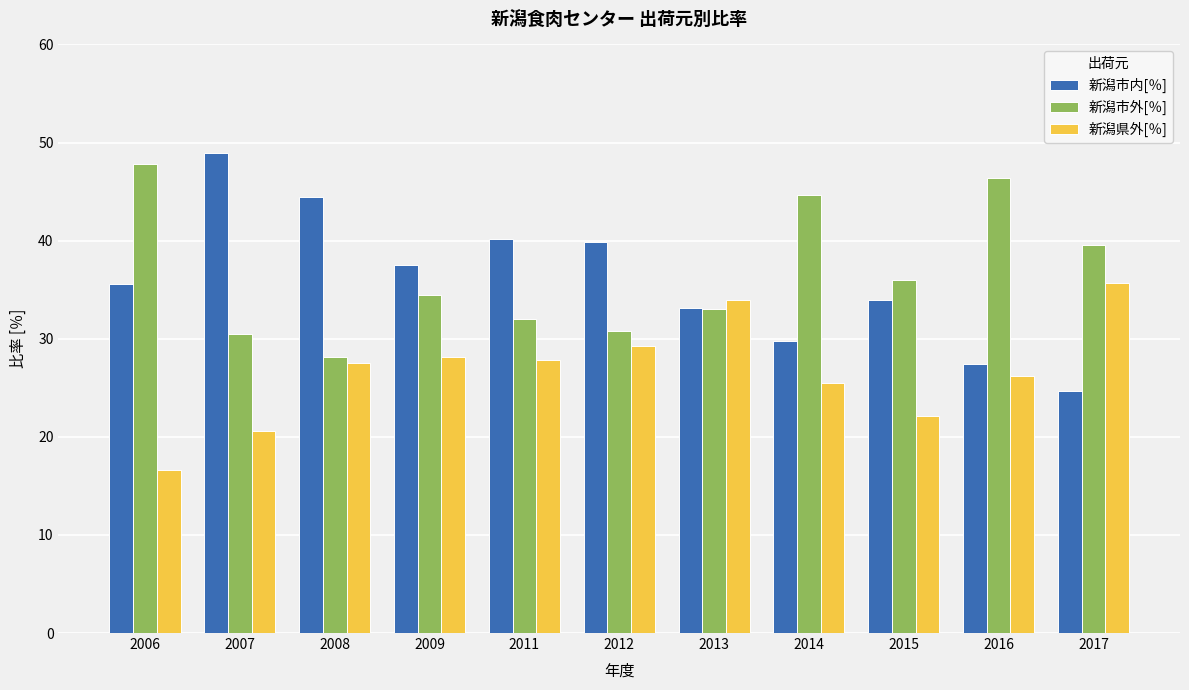

Are the bars grouped side by side (vs. stacked)?

Yes